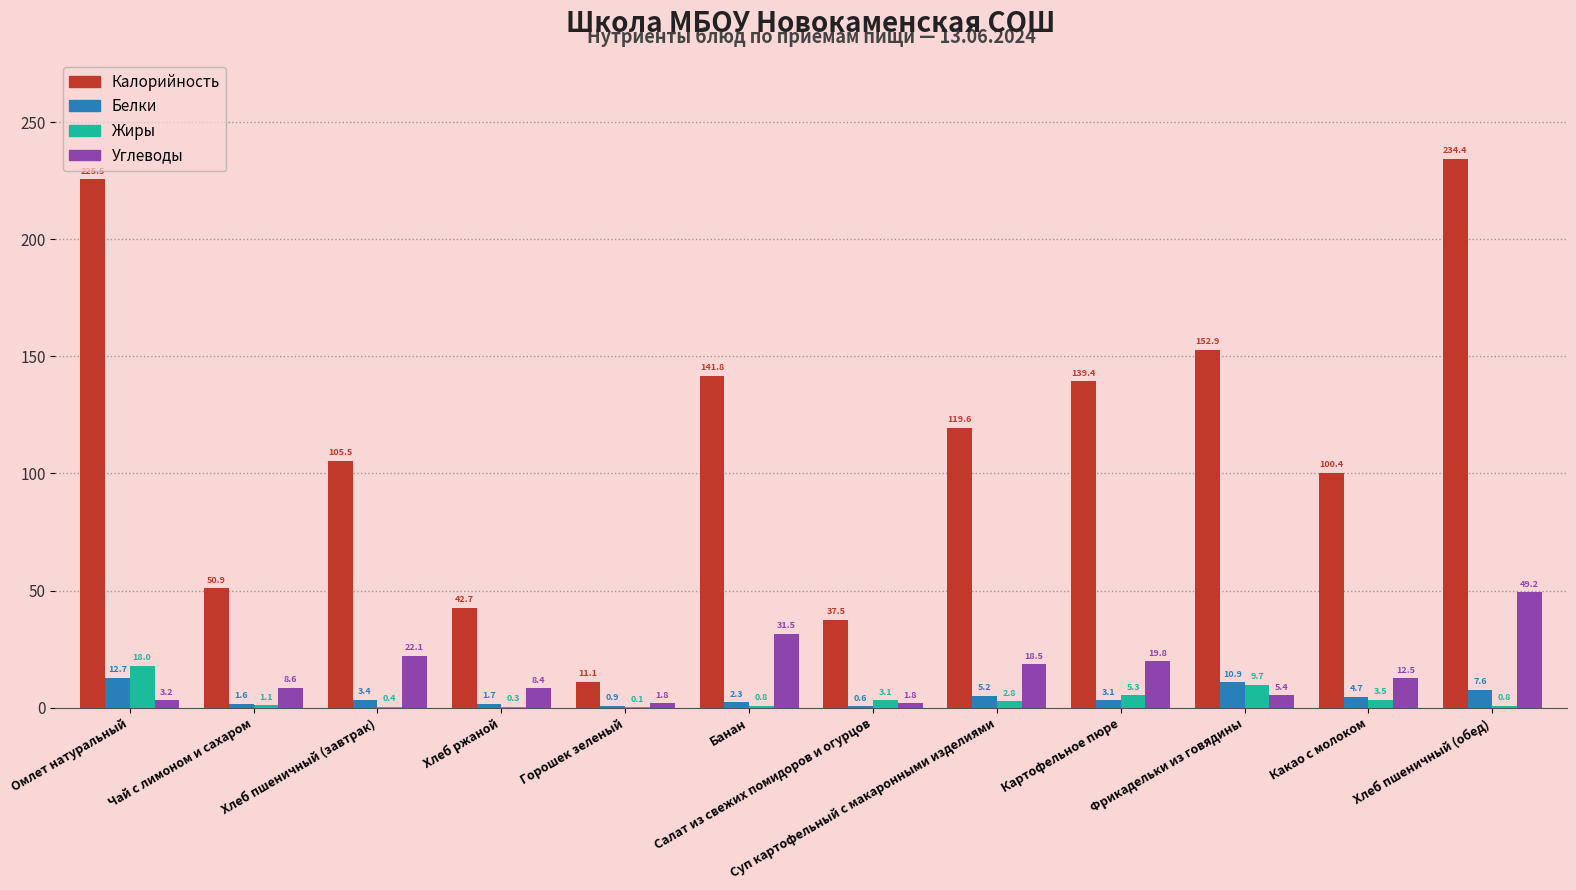

Which series has the largest total across all categories?

Калорийность